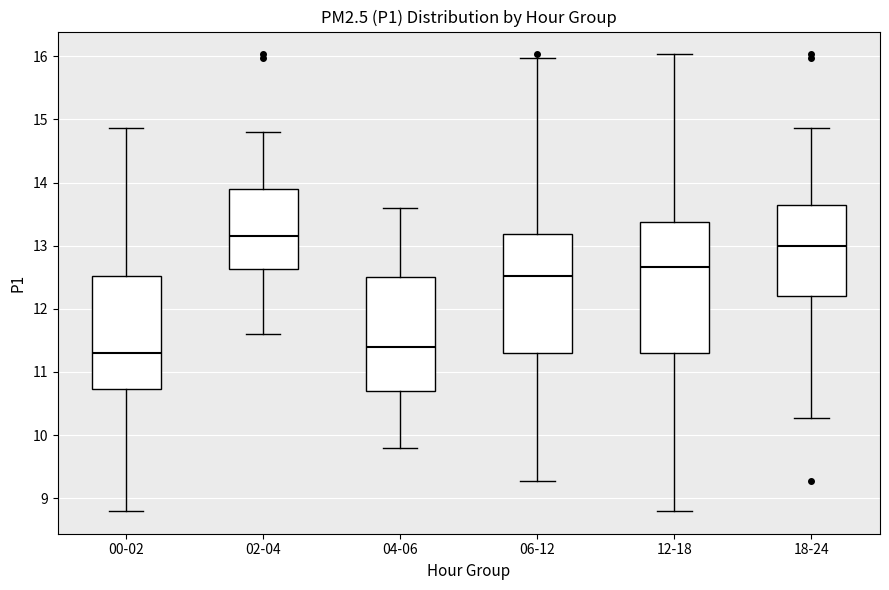

Reading left to right, read every box against the y-axis: the position of its median line, the range the box covers, and the ends of its whiskers. The values are not printed on the chart, so give them approximately, as read against the axis.

00-02: median 11.3, box 10.7 to 12.5, whiskers 8.8 to 14.9
02-04: median 13.2, box 12.6 to 13.9, whiskers 11.6 to 14.8
04-06: median 11.4, box 10.7 to 12.5, whiskers 9.8 to 13.6
06-12: median 12.5, box 11.3 to 13.2, whiskers 9.3 to 16.0
12-18: median 12.7, box 11.3 to 13.4, whiskers 8.8 to 16.0
18-24: median 13.0, box 12.2 to 13.7, whiskers 10.3 to 14.9